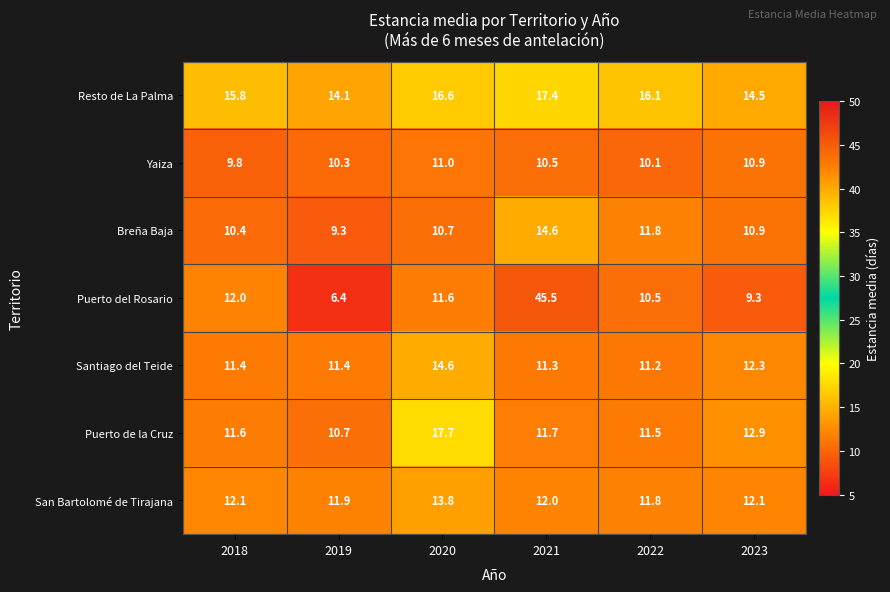

Which series changed the most between 2018 and 2022?

Puerto del Rosario